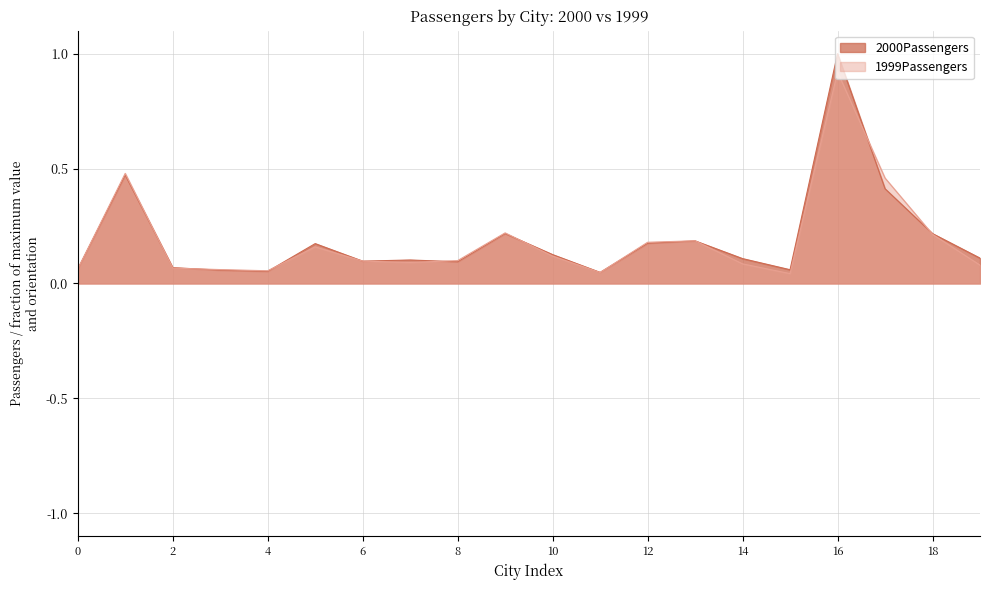

At which category does 2000Passengers reach its first local peak?

BURBANK